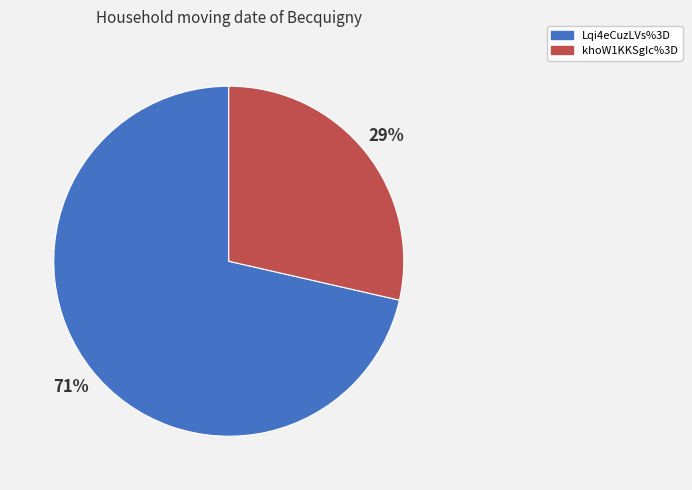

Rank the categories by value from lowest to highest.

khoW1KKSgIc%3D, Lqi4eCuzLVs%3D